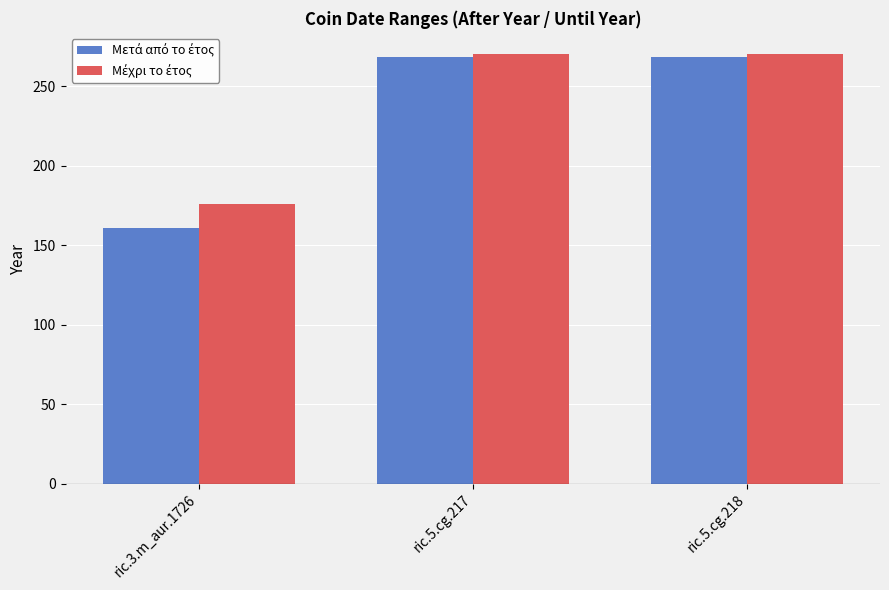

What is the total value across all series at ric.5.cg.218?

538